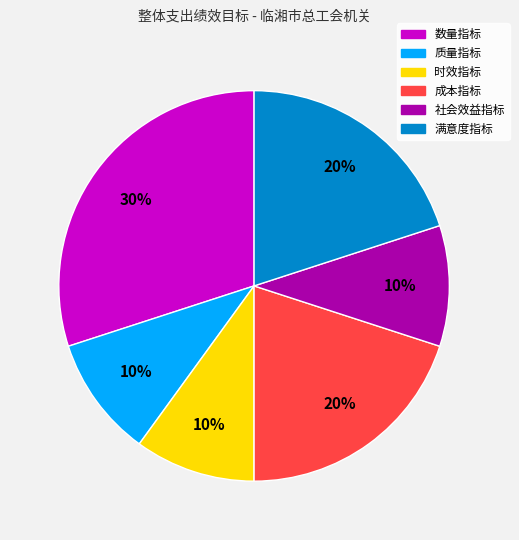

Is it true that 成本指标 is 20% of the pie?

True